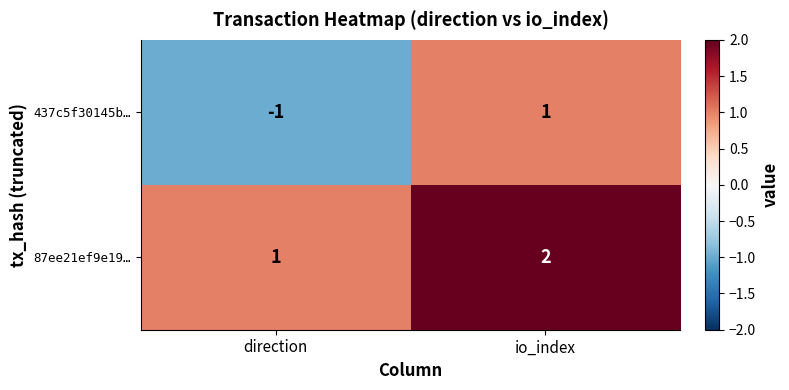

Which series has the largest range (max minus min)?

437c5f30145b…